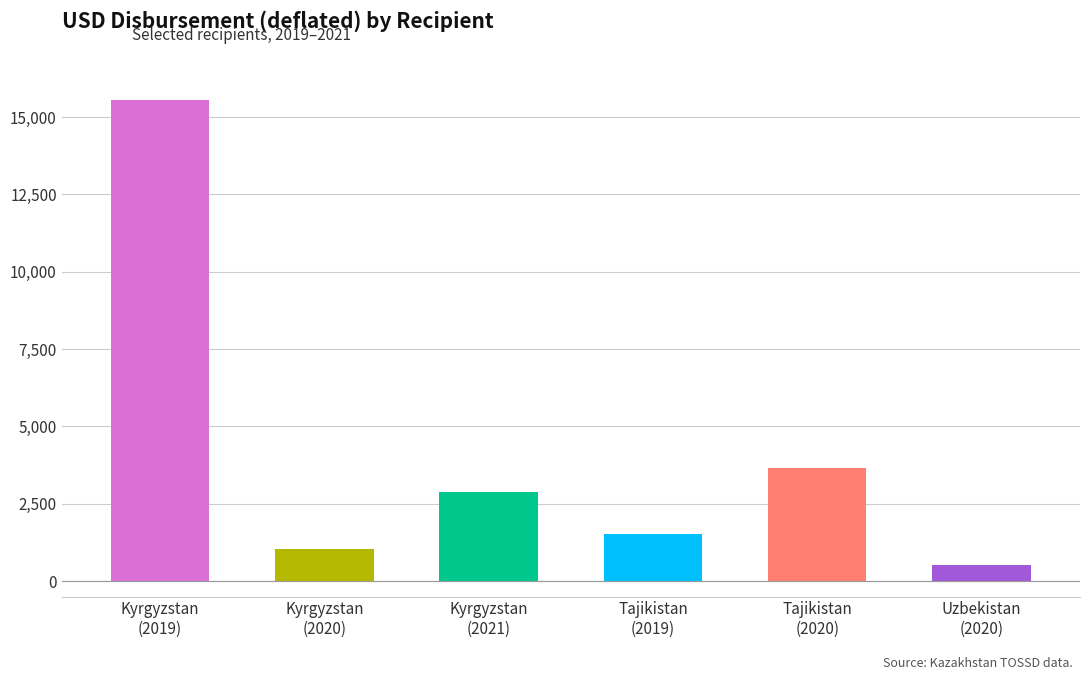

The chart shows a value of 2719.9 at Tajikistan
(2019). True or false?

False